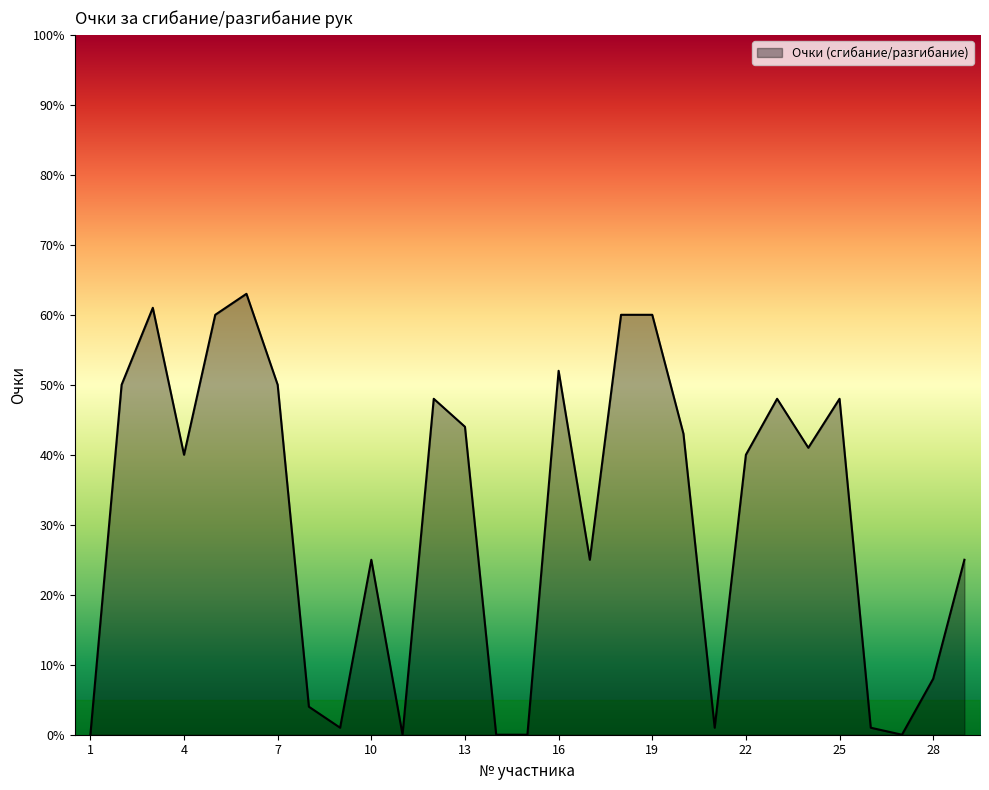

What is the difference between the maximum and minimum values?

63